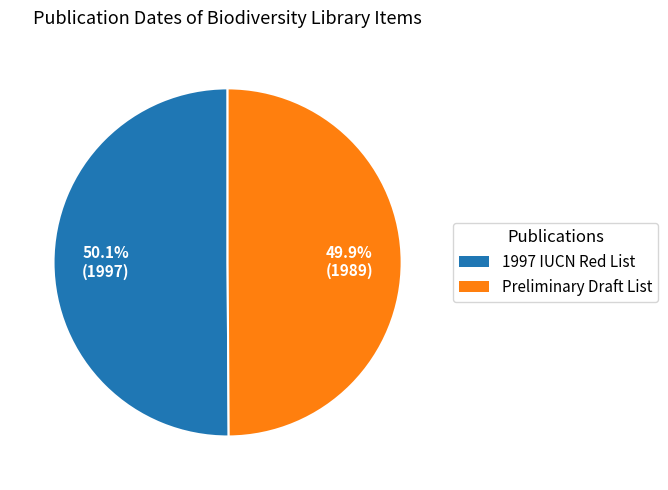

Is there a majority slice in this chart?

Yes